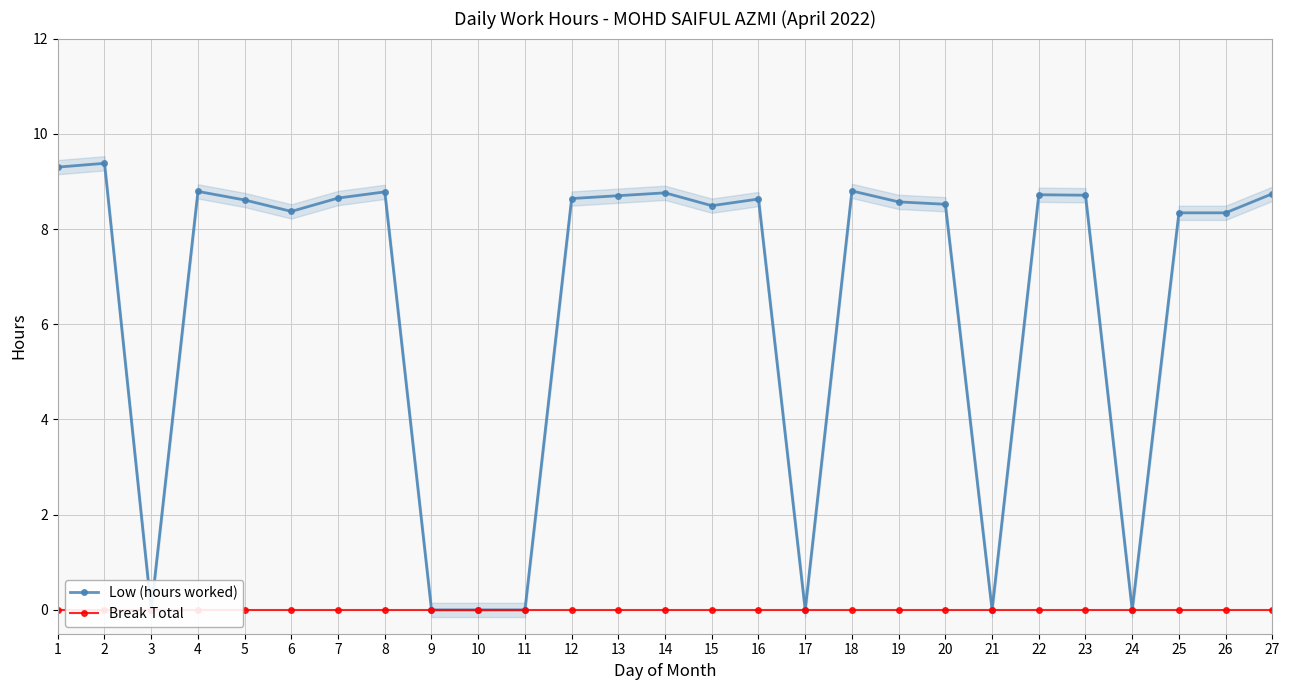

Rank the series at 12 from highest to lowest value.

Low (hours worked), Break Total